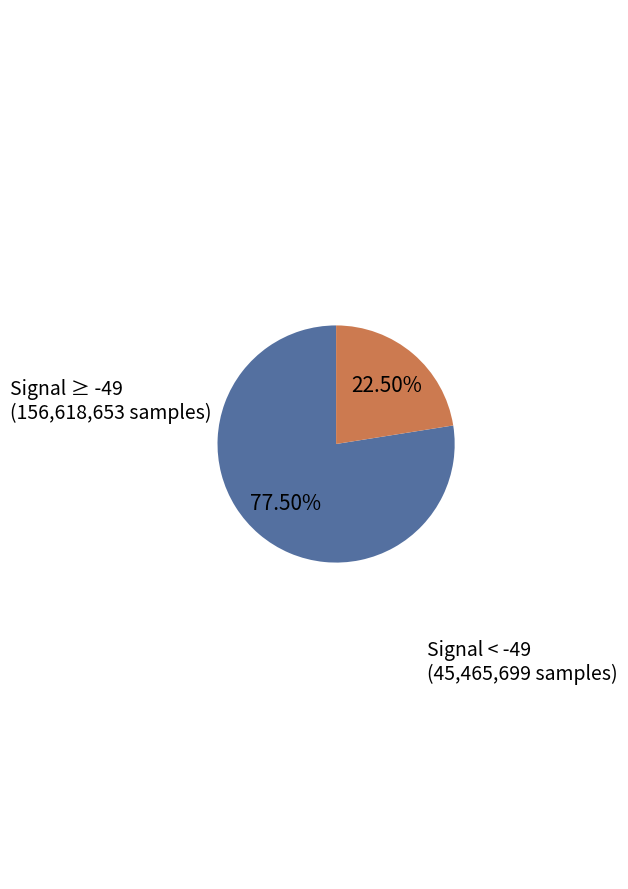

What is the ratio of the value at Signal < -49 (45,465,699 samples) to the value at Signal ≥ -49 (156,618,653 samples)?

0.3